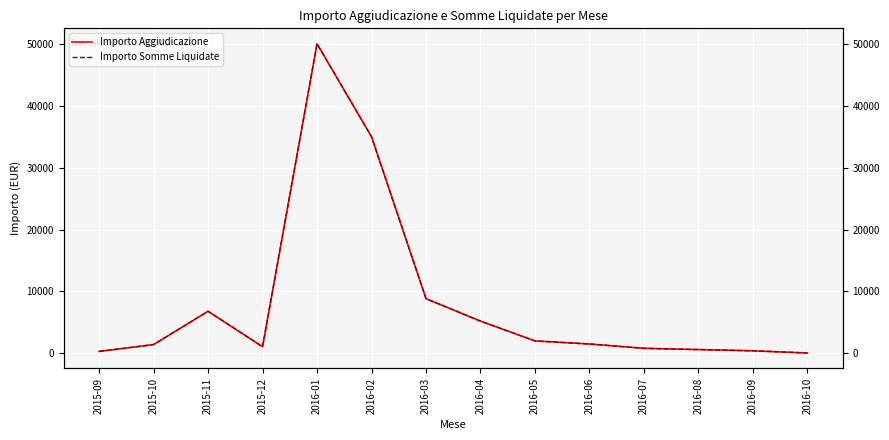

How many data points does each series have?

14